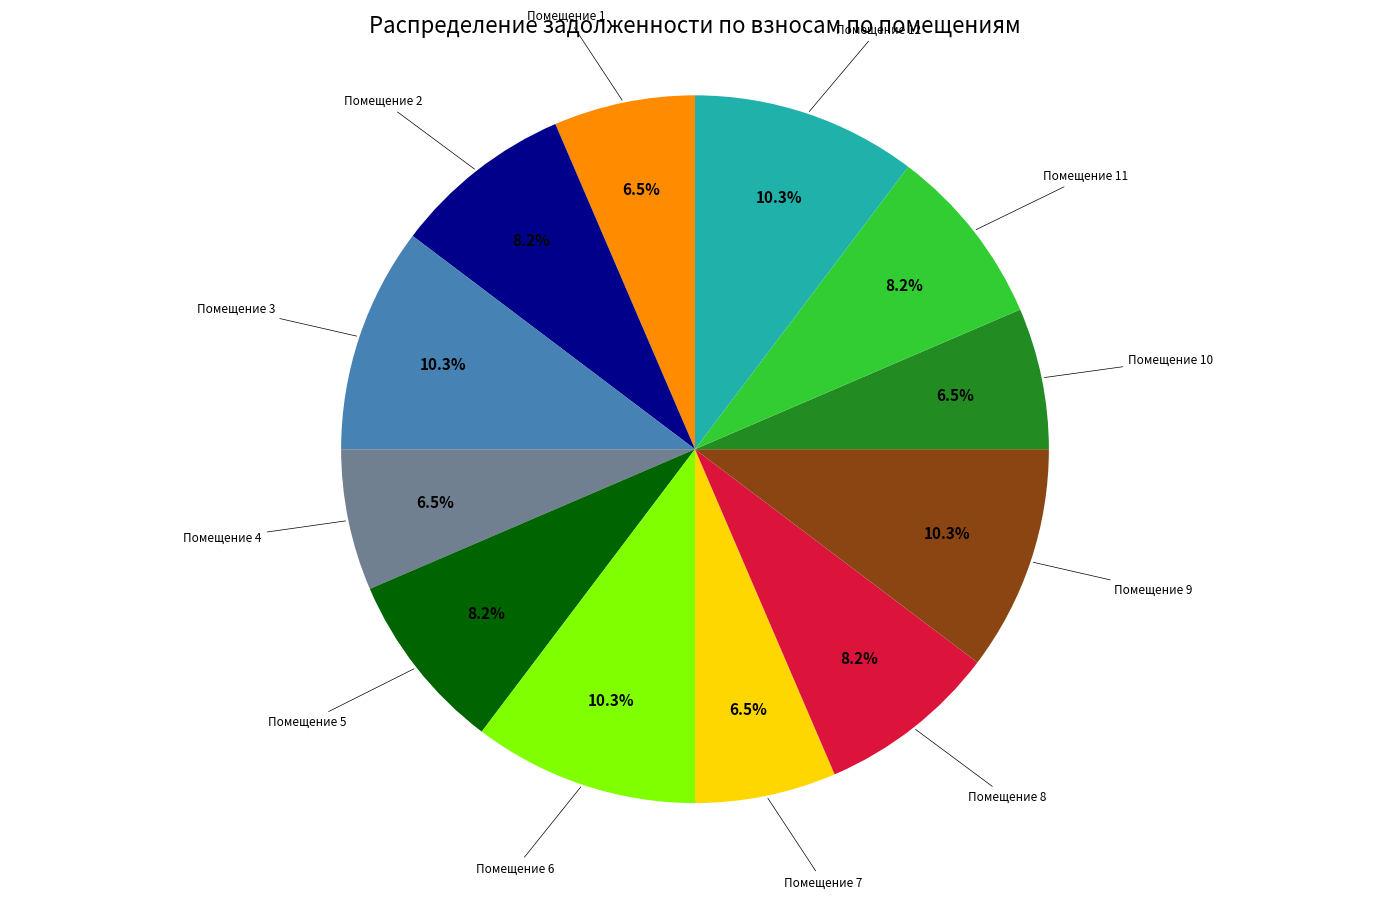

How many slices are in this pie chart?

12